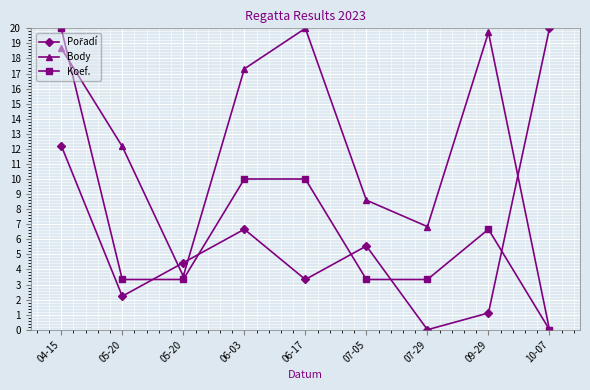

Which series has the widest spread of values?

Pořadí